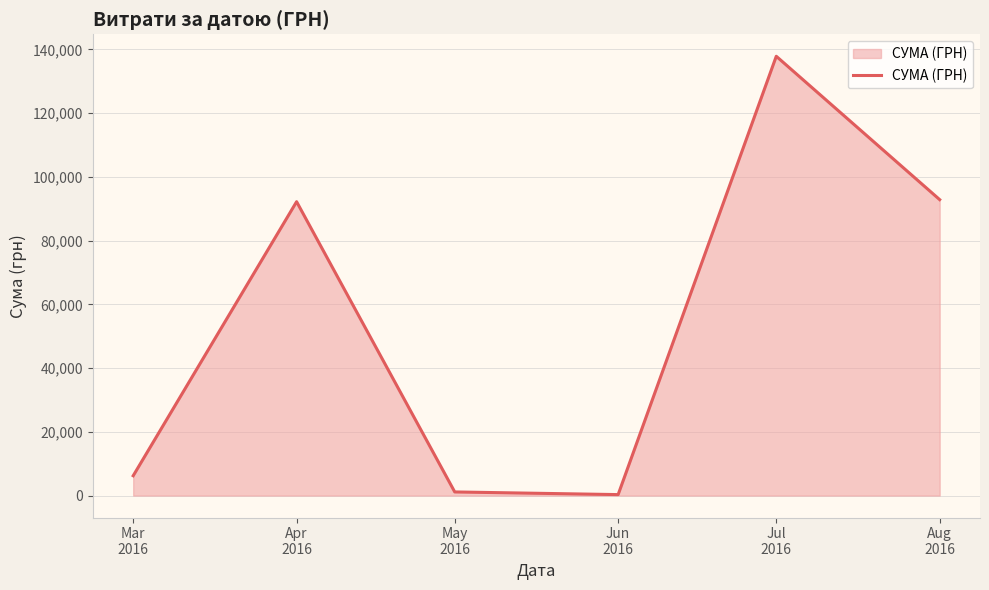

True or false: the data has more than 2 interior local peaks.

False